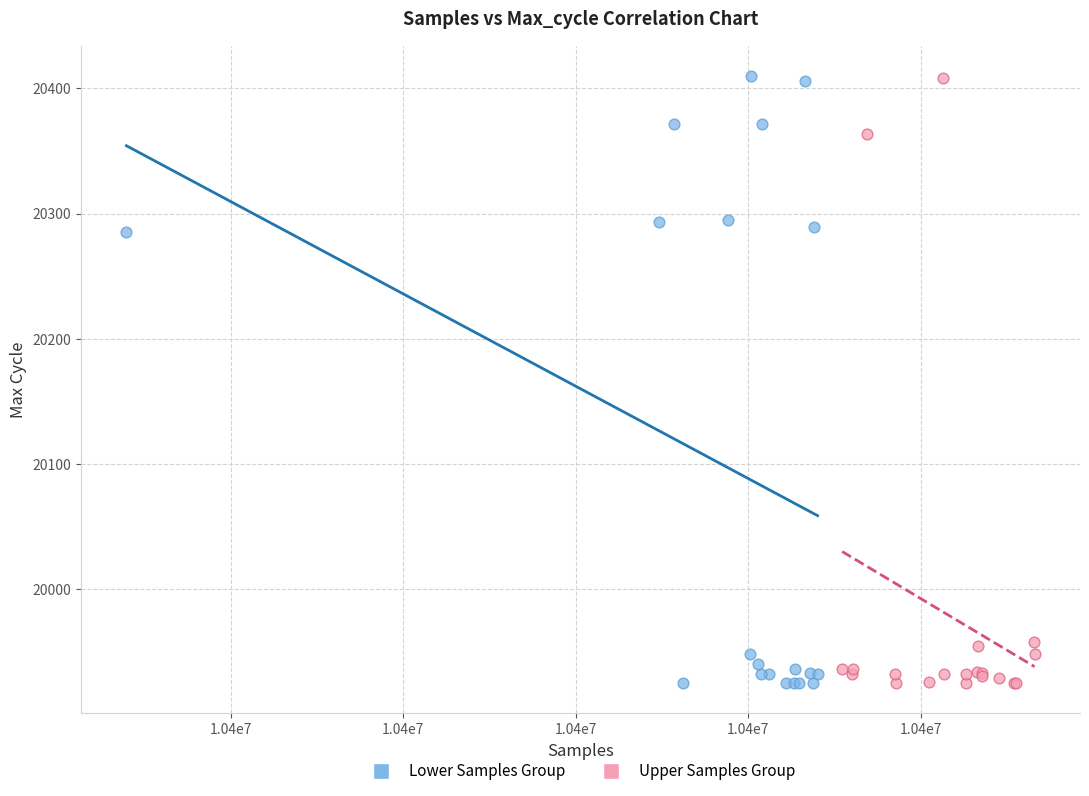

What are all the series names shown in the legend?

Lower Samples Group, Upper Samples Group